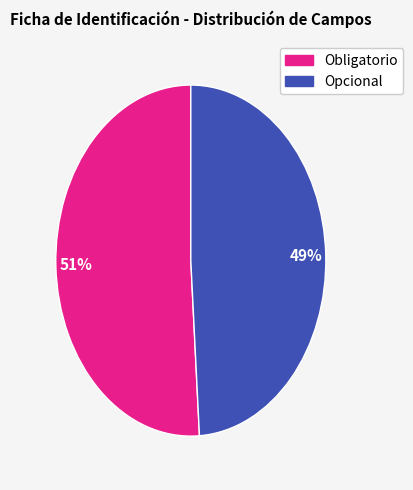

Rank the categories by value from lowest to highest.

Opcional, Obligatorio